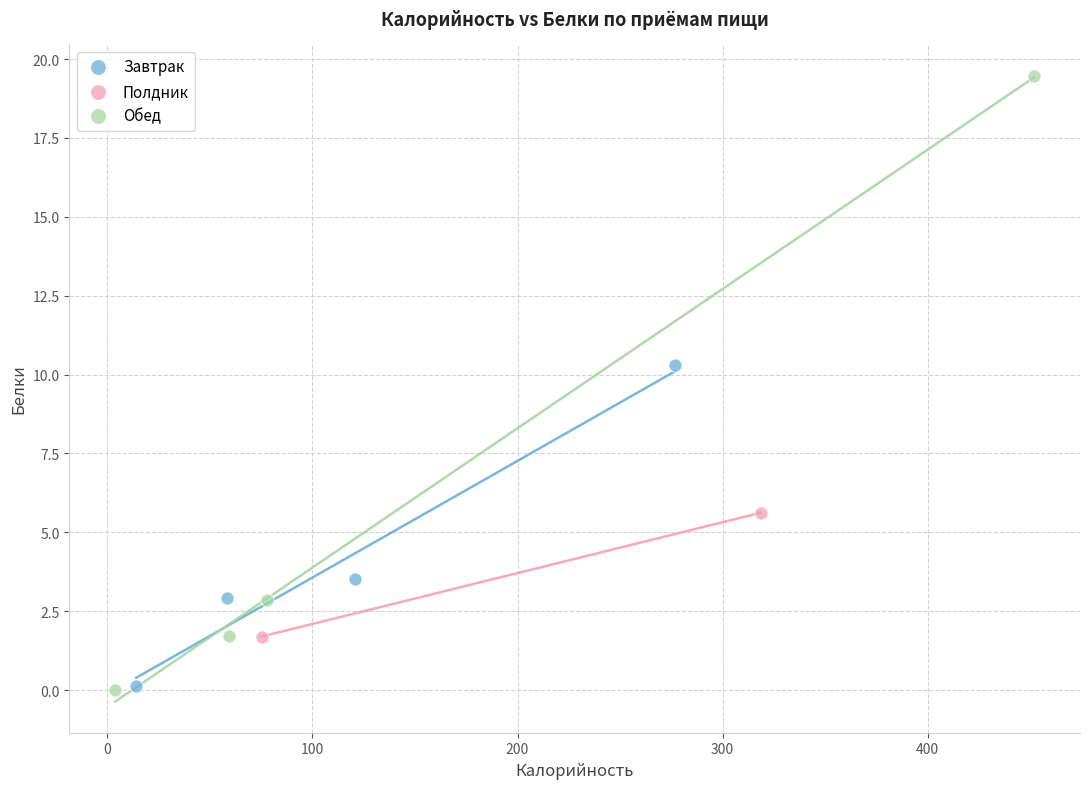

What are all the series names shown in the legend?

Завтрак, Полдник, Обед